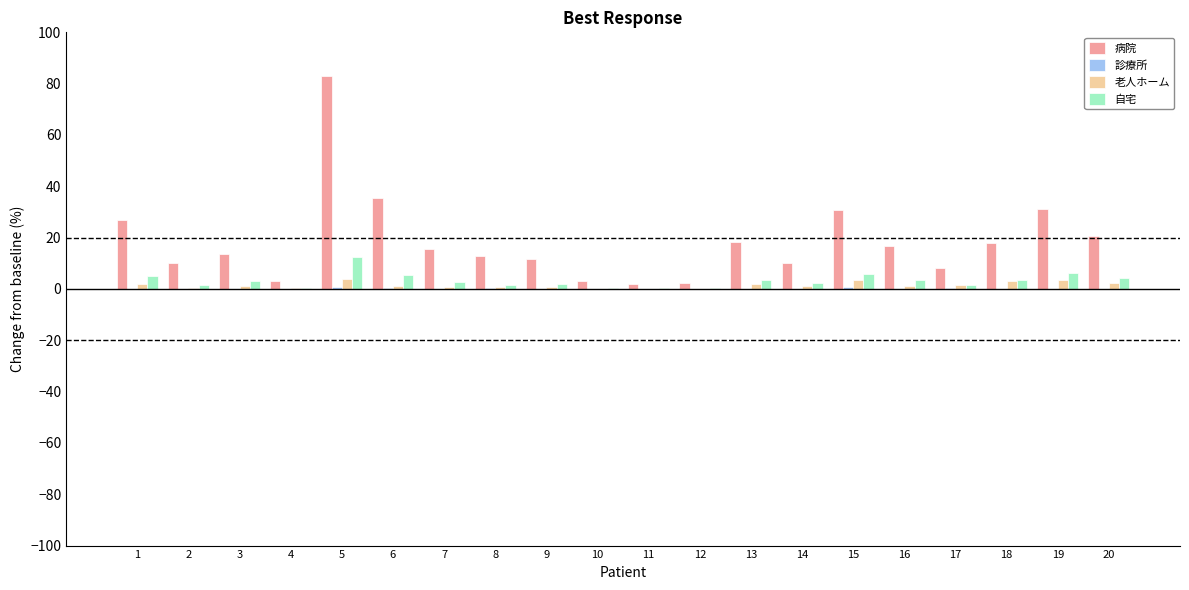

What is the sum of all 病院 values?

373.3